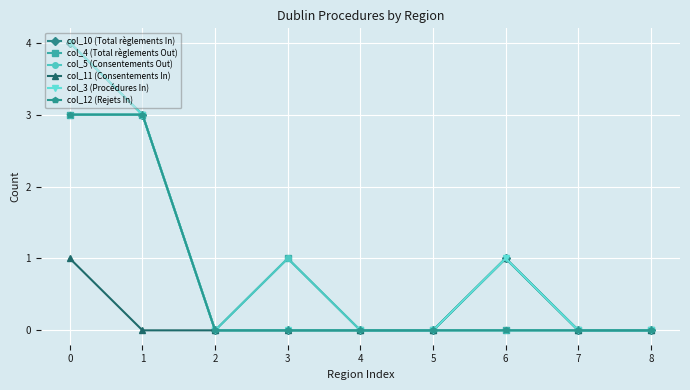

Does the chart have visible grid lines?

Yes